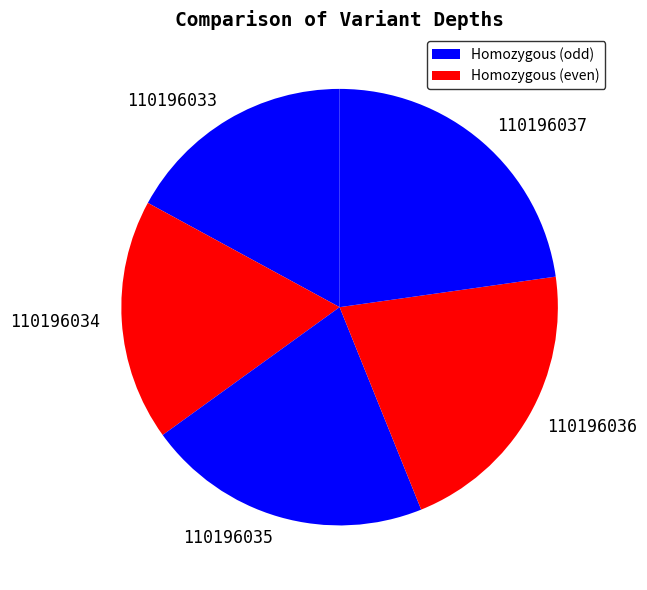

How many segments does this pie chart have?

5